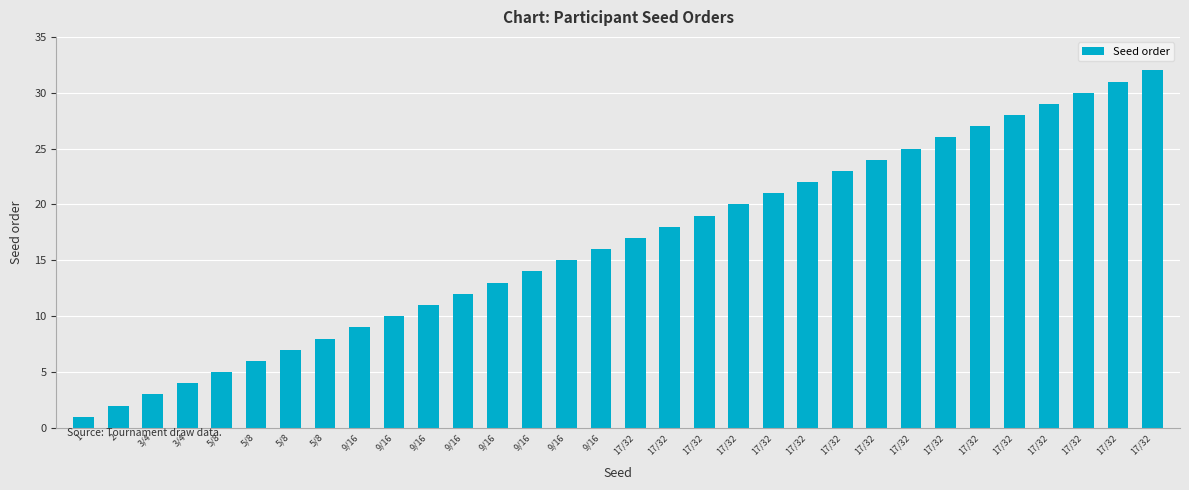

Are the bars horizontal?

No